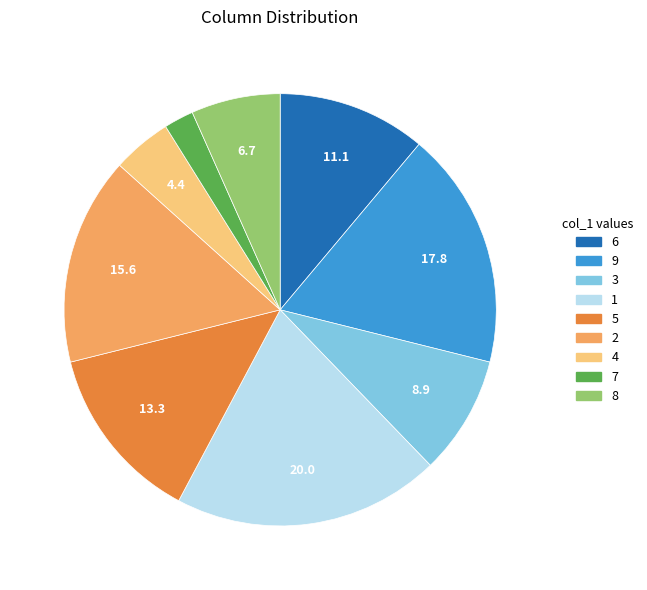

The 5 slice represents 5% of the pie. True or false?

False